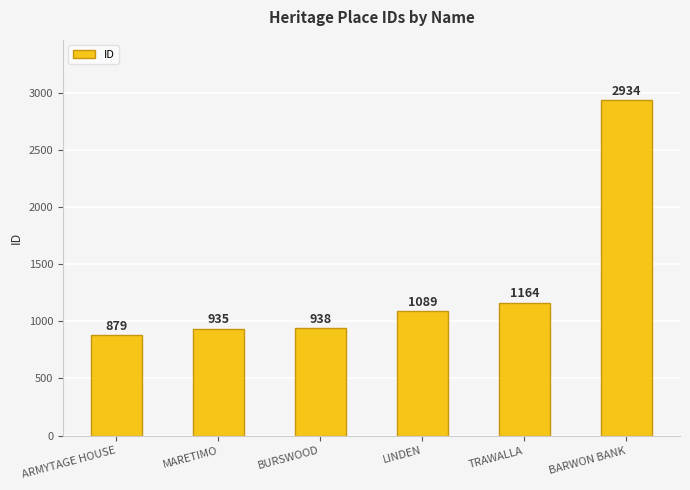

Which label corresponds to the smallest value in the chart?

ARMYTAGE HOUSE